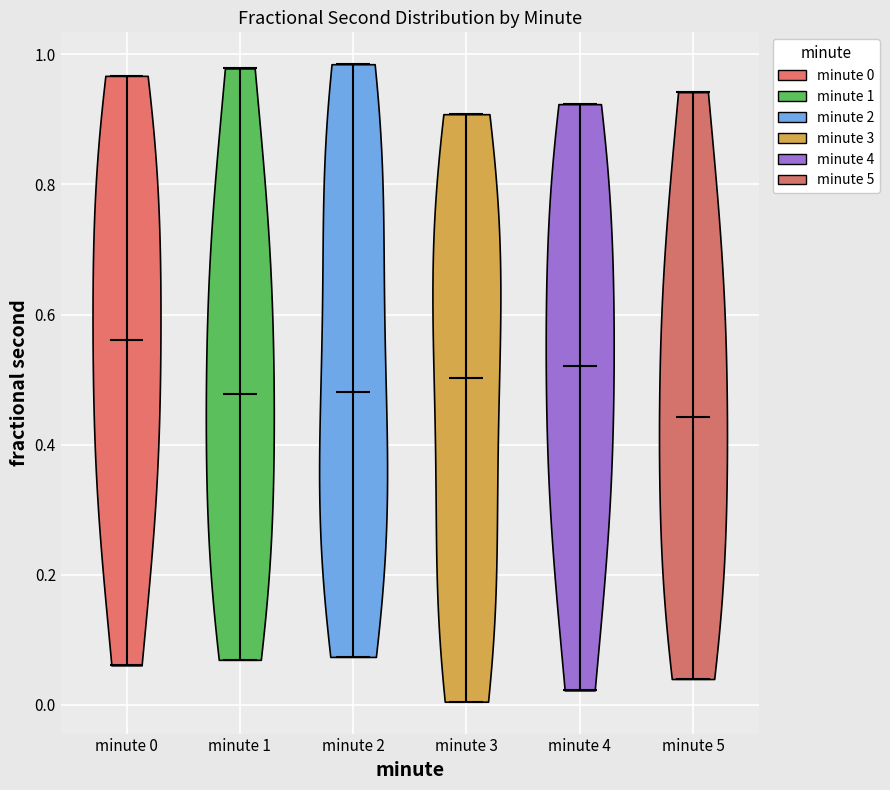

Reading left to right, read every violin against the y-axis: where its median line is, and the lowest and highest points it reaches. The values are not printed on the chart, so give them approximately, as read against the axis.

minute 0: median line 0.56, lowest point 0.06, highest point 0.96
minute 1: median line 0.48, lowest point 0.06, highest point 0.98
minute 2: median line 0.48, lowest point 0.08, highest point 0.98
minute 3: median line 0.50, lowest point 0.00, highest point 0.90
minute 4: median line 0.52, lowest point 0.02, highest point 0.92
minute 5: median line 0.44, lowest point 0.04, highest point 0.94